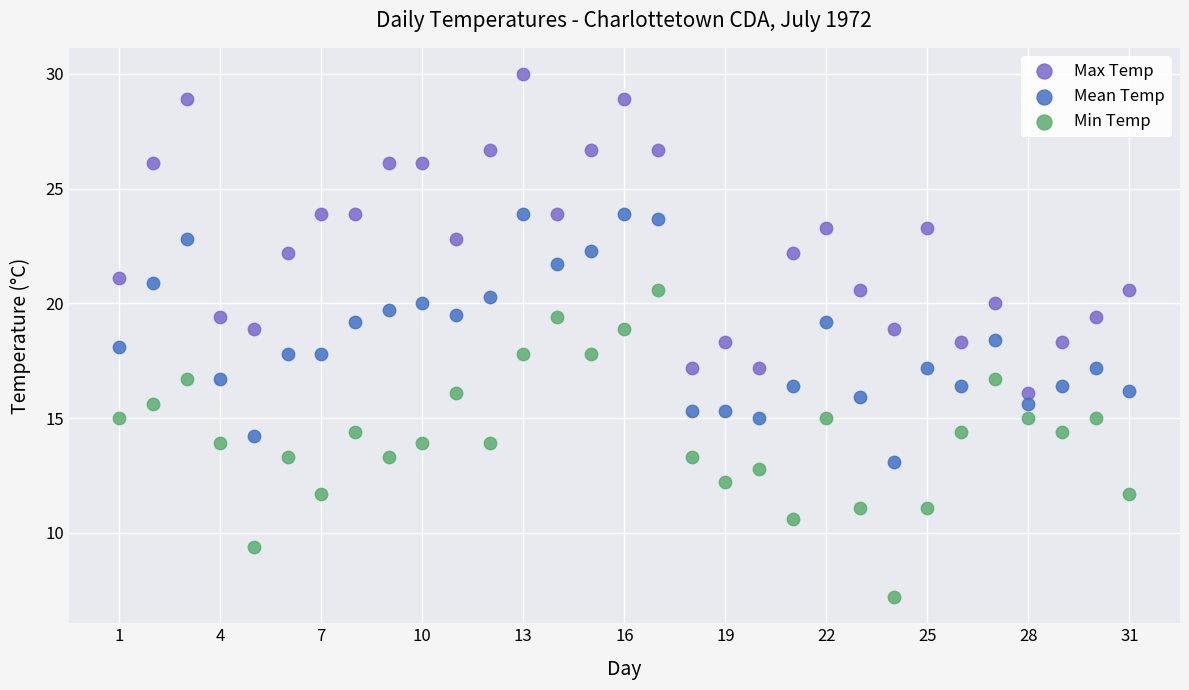

Which series reaches the minimum Y coordinate?

Min Temp